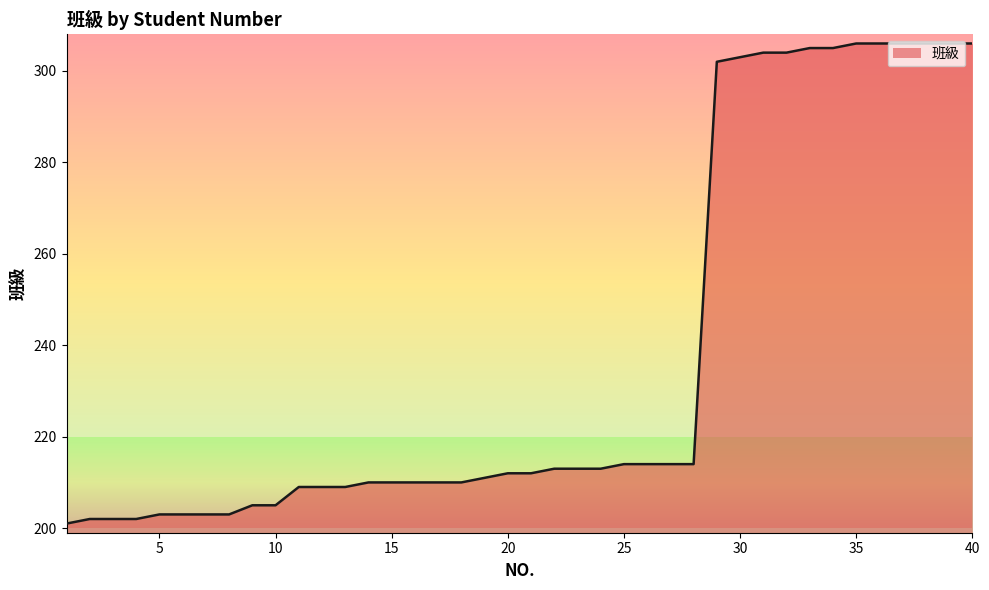

What is the difference between the maximum and minimum values?

105